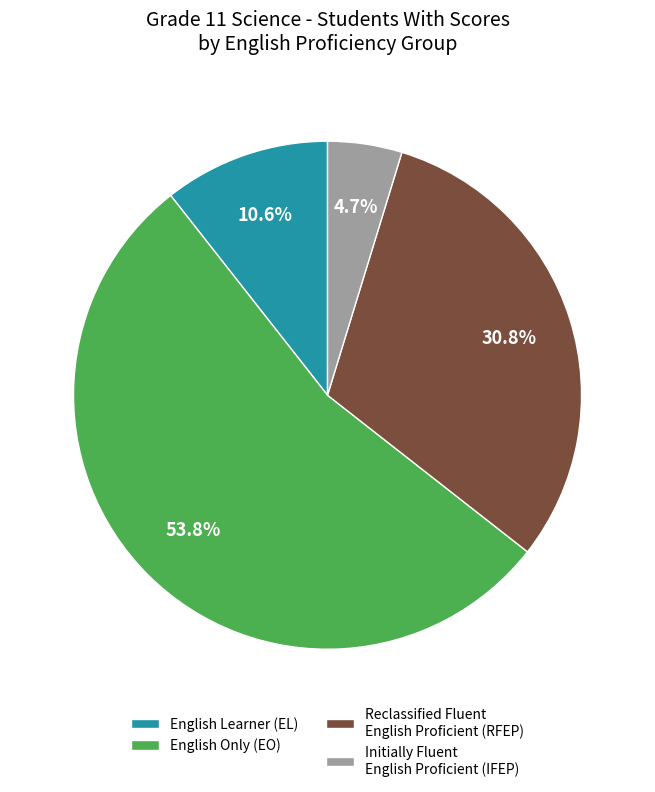

Does English Only (EO) represent more than half of the total?

Yes